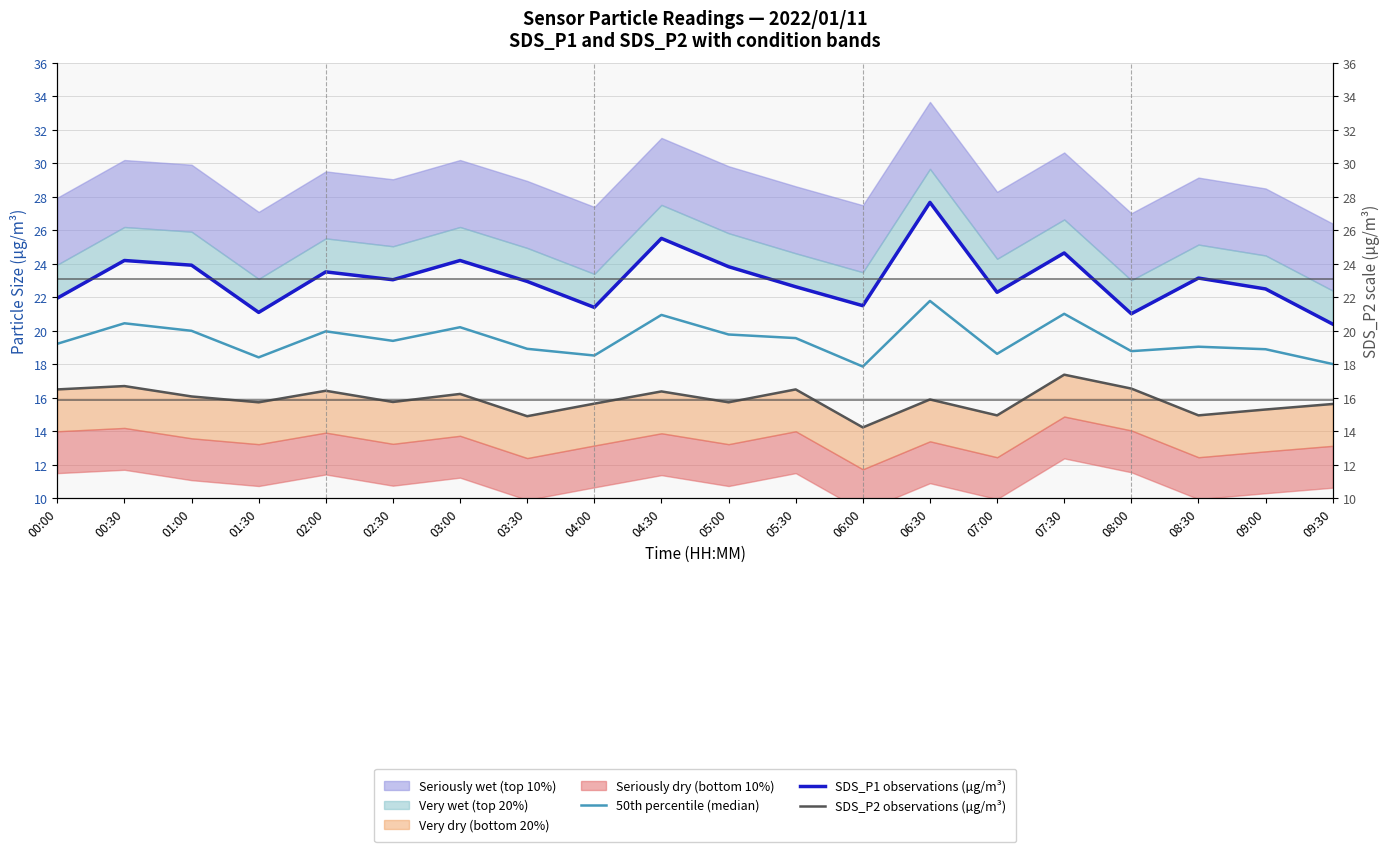

What position from the right is 05:00?

10